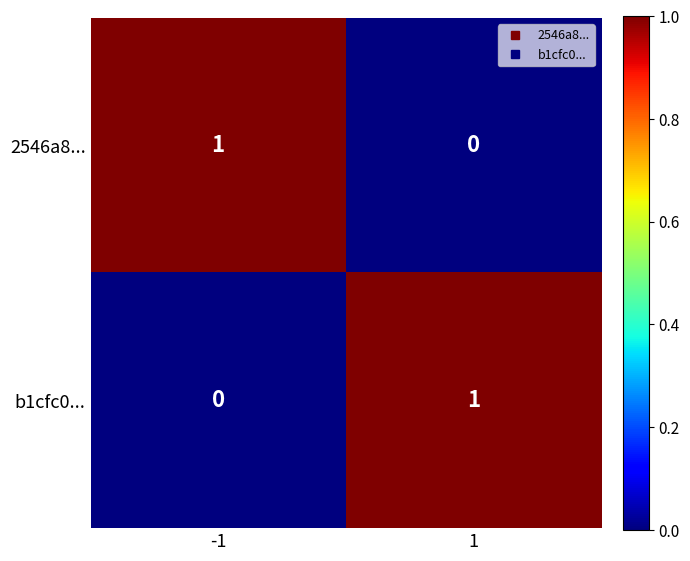

Rank the categories by 2546a8... value from lowest to highest.

1, -1